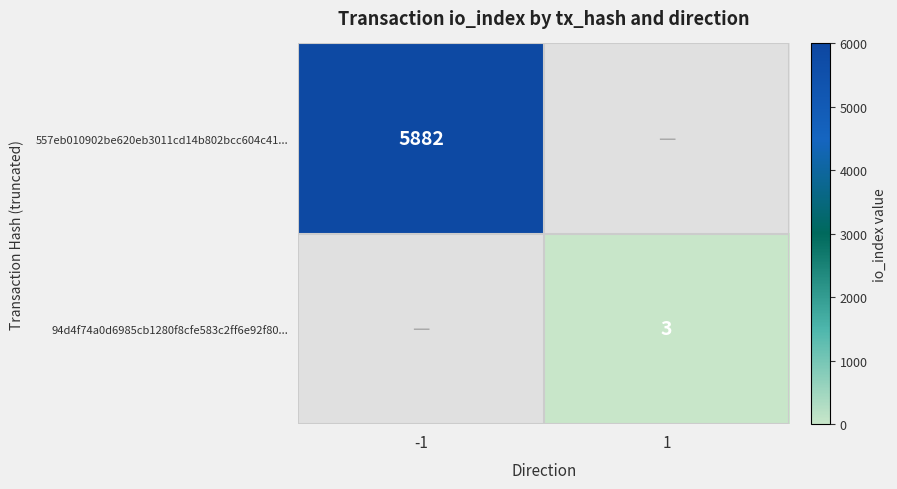

Is it true that 94d4f74a0d6985cb1280f8cfe583c2ff6e92f80... equals 5 at 1?

False